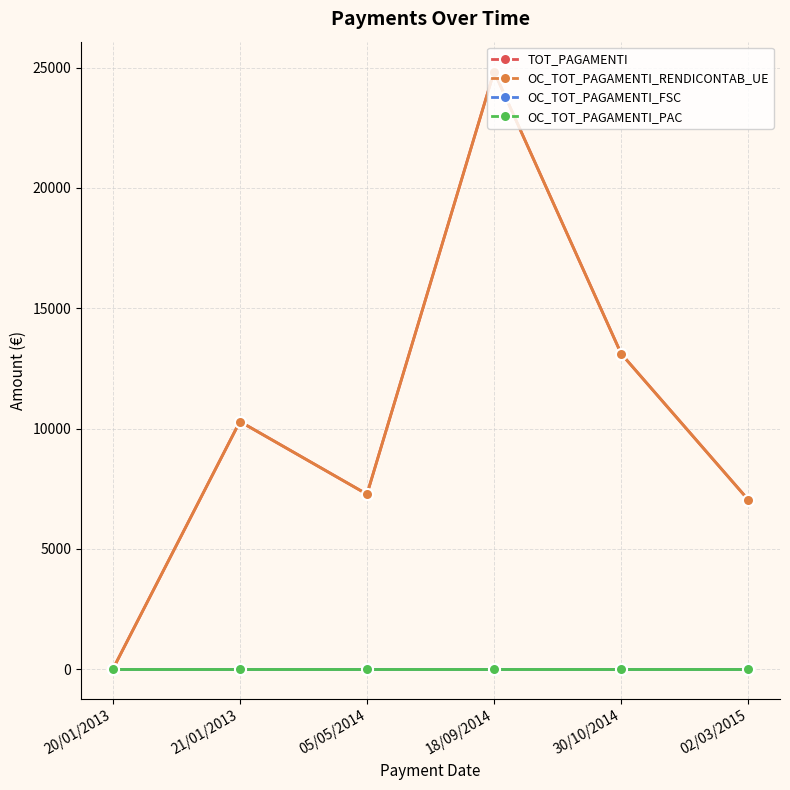

What is the total value across all series at 02/03/2015?

14086.0